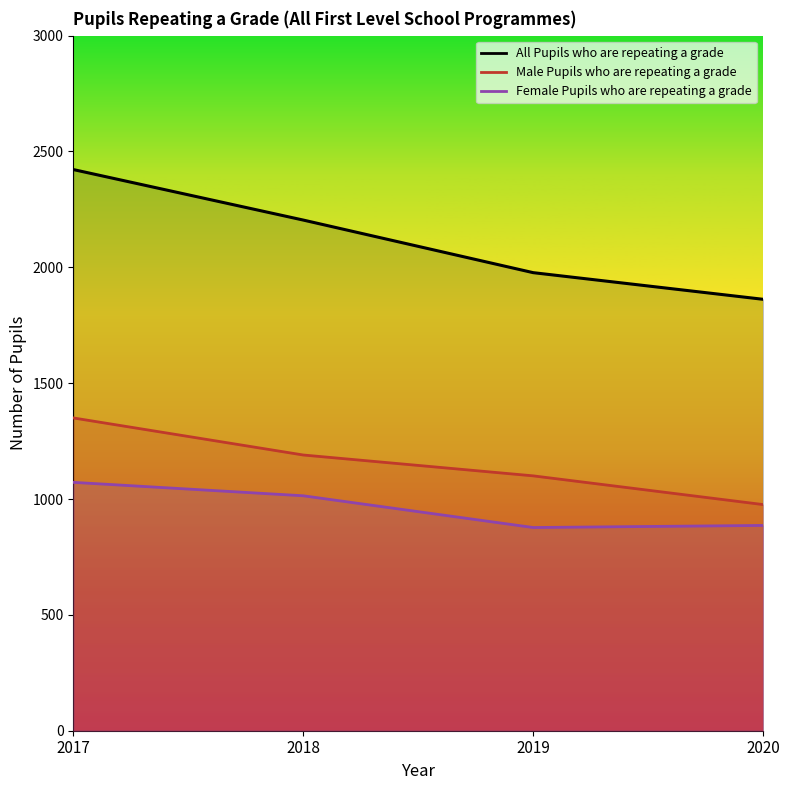

Rank the categories by Female Pupils who are repeating a grade value from lowest to highest.

2019, 2020, 2018, 2017